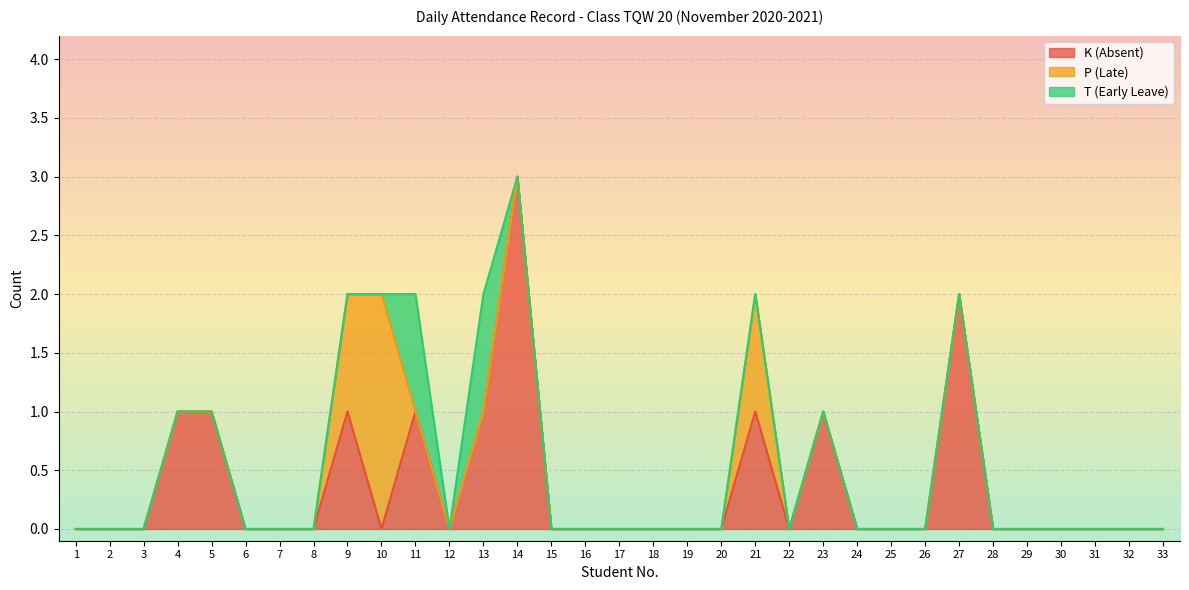

Which series has the widest spread of values?

K (Absent)